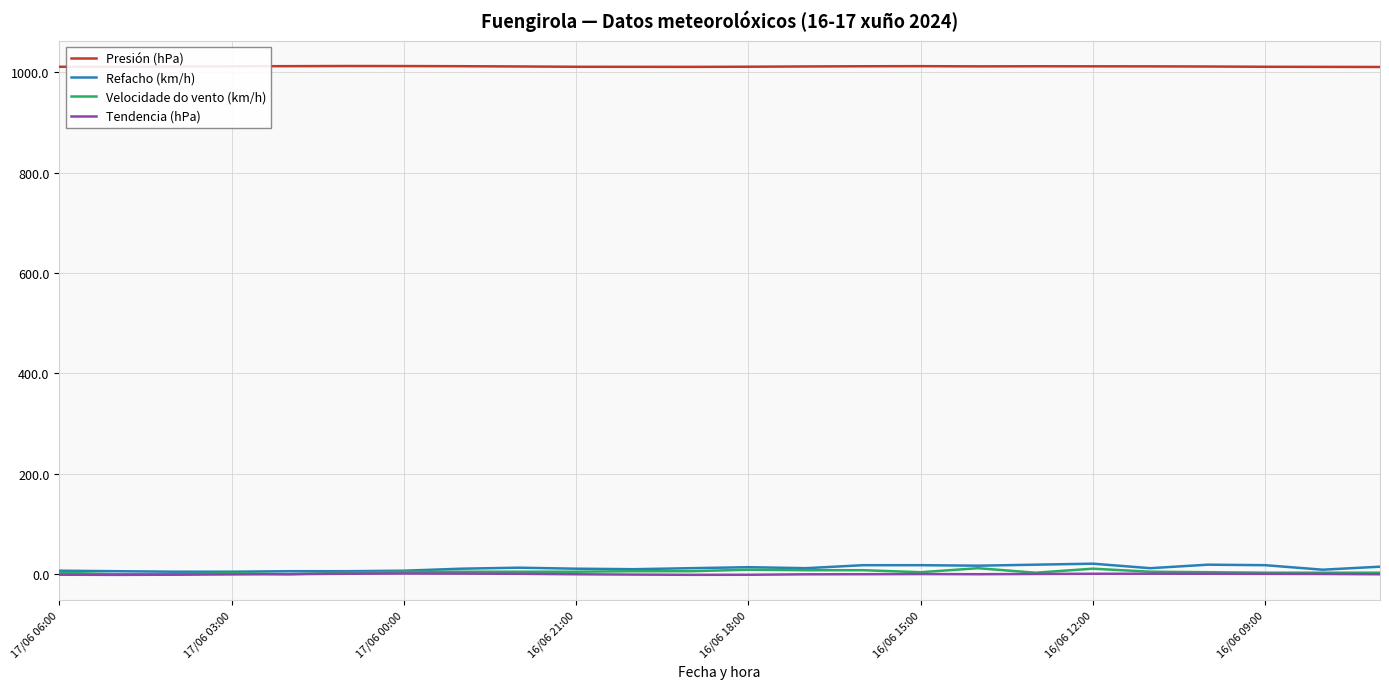

Rank the series by their maximum value, from highest to lowest.

Presión (hPa), Refacho (km/h), Velocidade do vento (km/h), Tendencia (hPa)